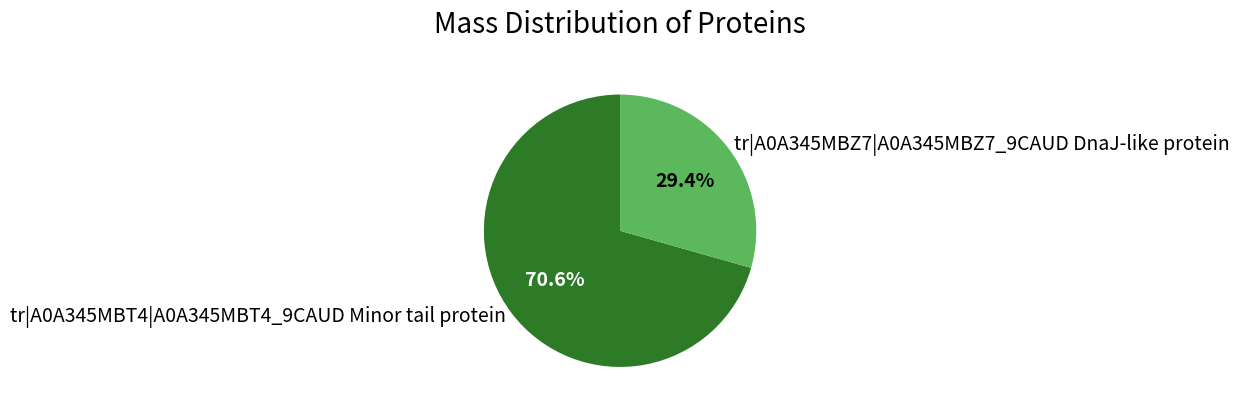

True or false: tr|A0A345MBZ7|A0A345MBZ7_9CAUD DnaJ-like protein accounts for 29% of the total.

True